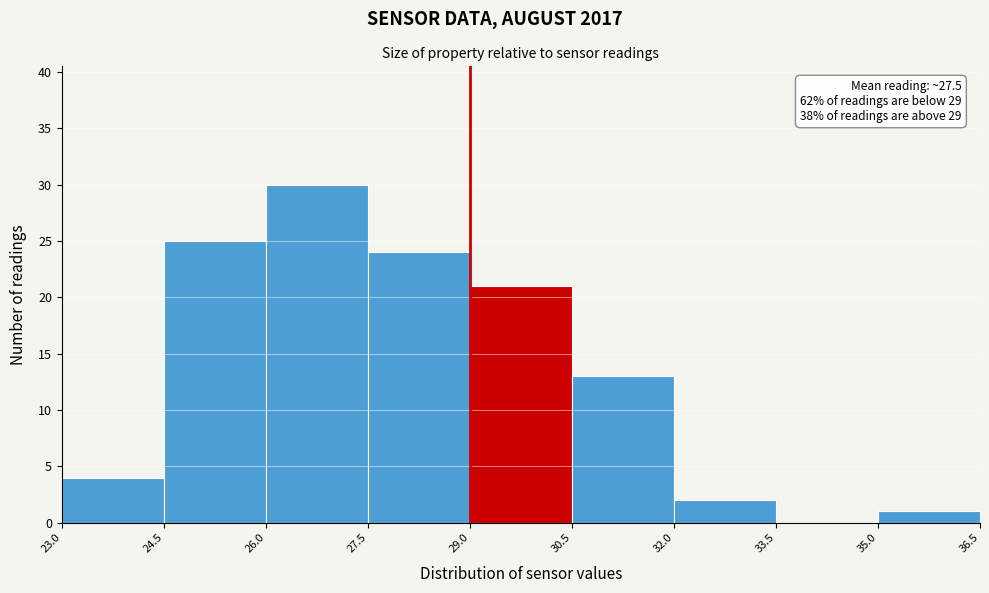

Which range on the x-axis has the tallest bar?

26.0 to 27.5